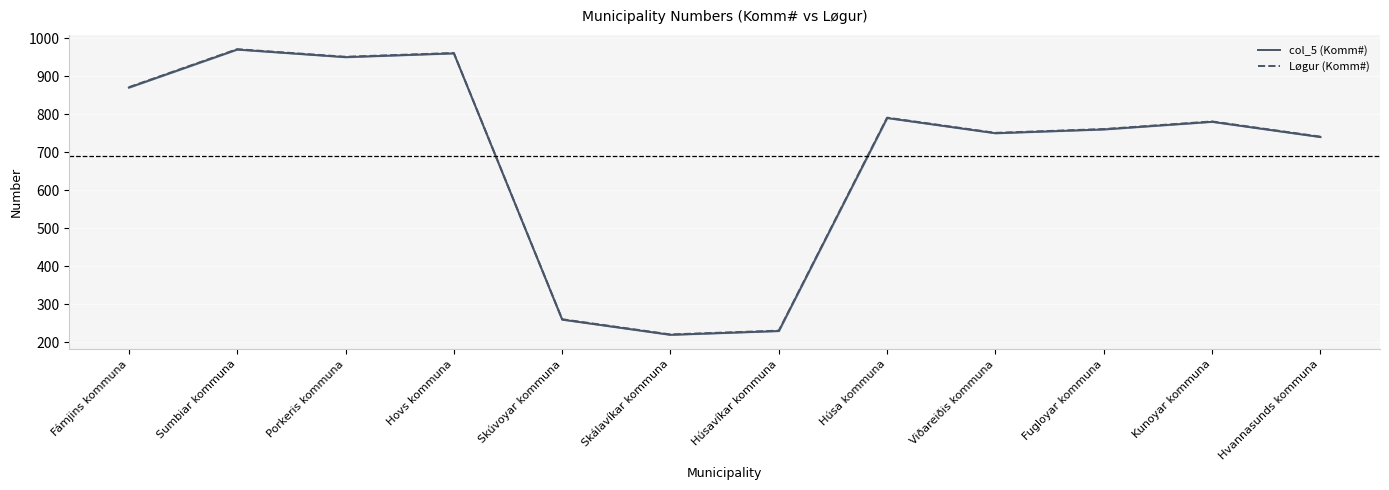

Reading left to right, extract all data points from this chart.

col_5 (Komm#): 870	970	950	960	260	220	230	790	750	760	780	740
Løgur (Komm#): 871	971	951	961	261	221	231	791	751	761	781	741